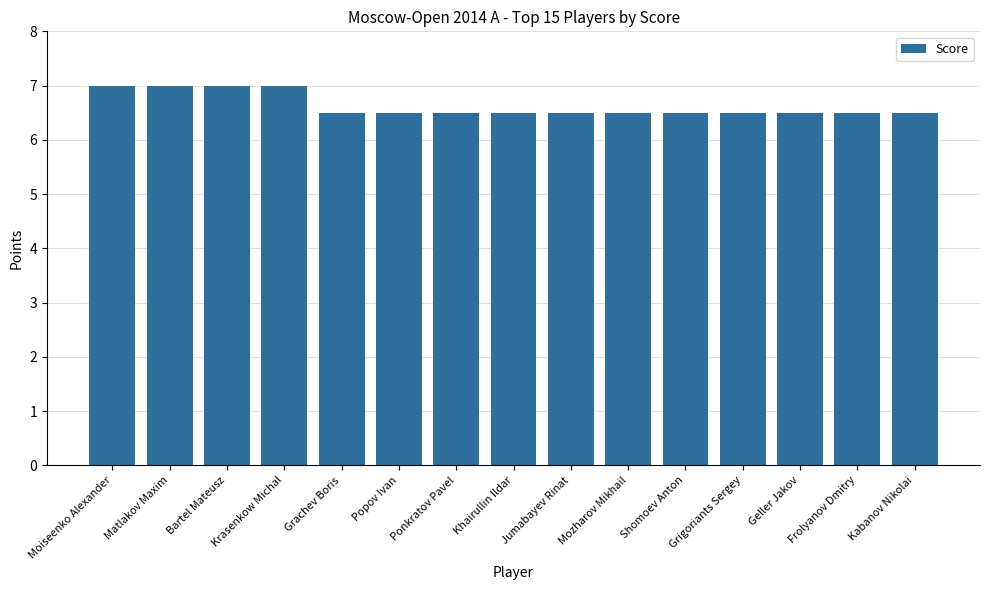

Read the value at Khairullin Ildar.

6.5